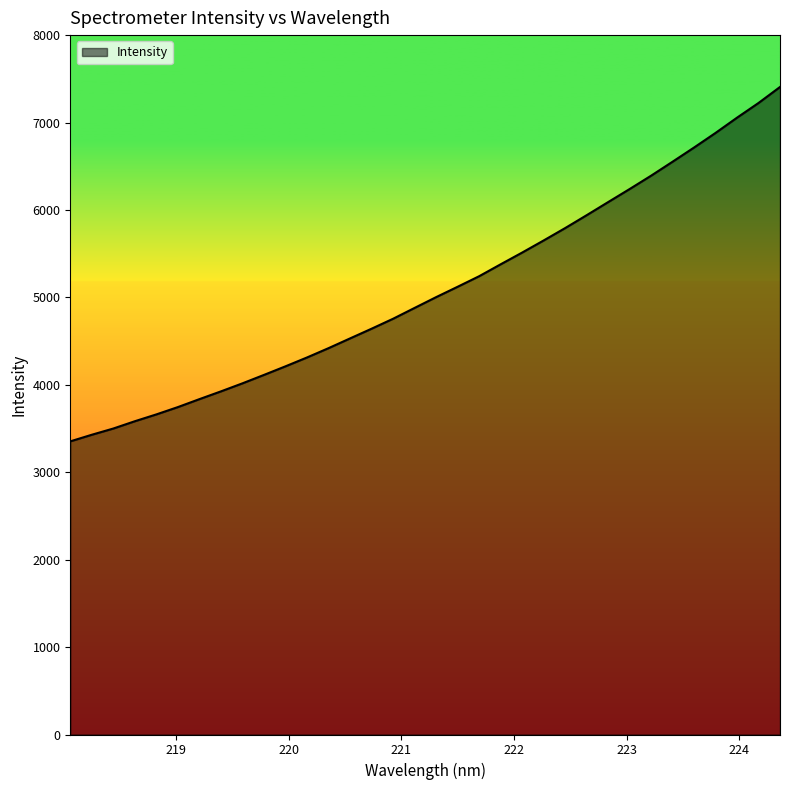

What is the smallest value displayed?

3353.1